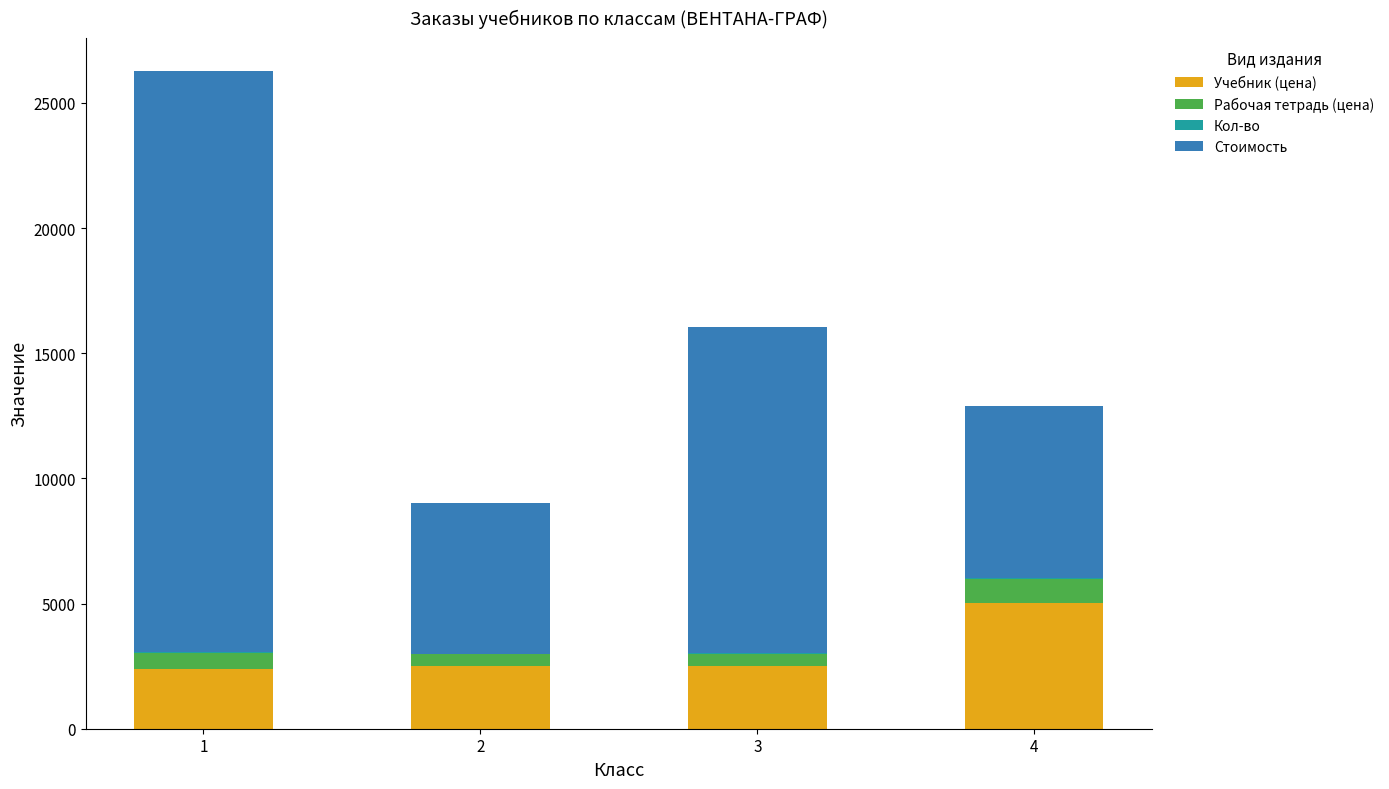

The value of Учебник (цена) at 2 is 929. True or false?

False